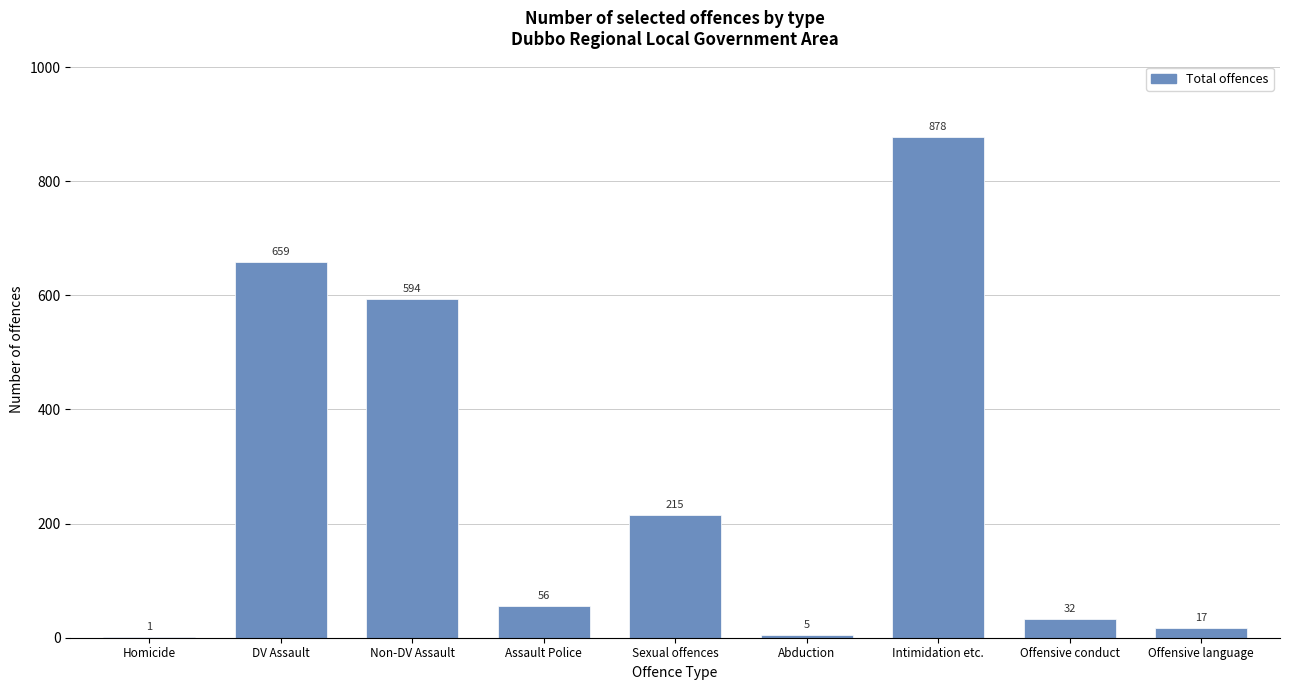

Reading left to right, list all the values displayed in this chart.

Homicide=1	DV Assault=659	Non-DV Assault=594	Assault Police=56	Sexual offences=215	Abduction=5	Intimidation etc.=878	Offensive conduct=32	Offensive language=17